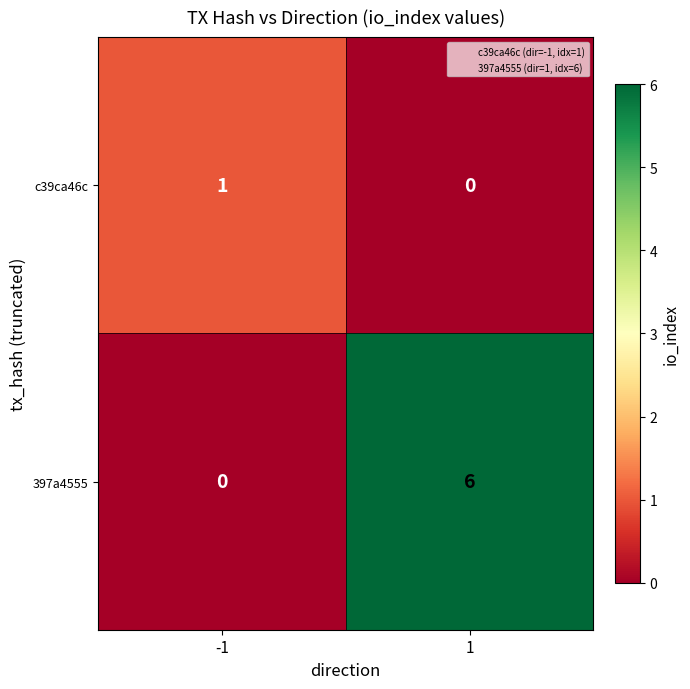

What is the maximum value shown in the chart?

6